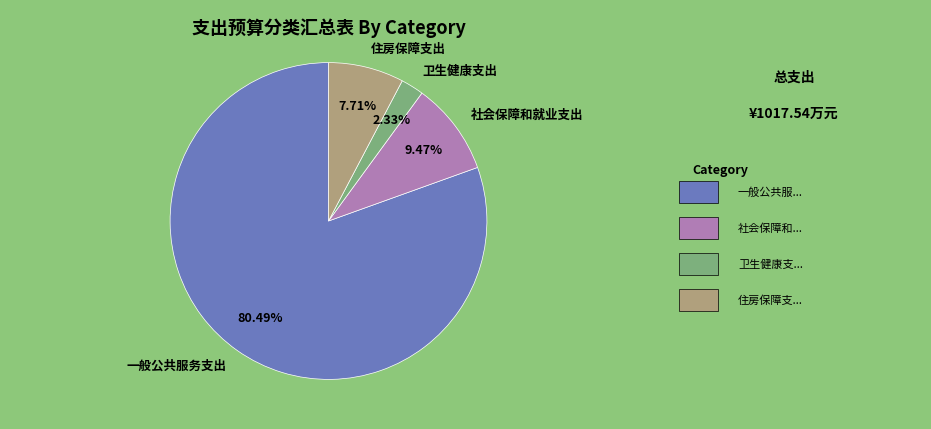

Count the number of slices in the pie.

4